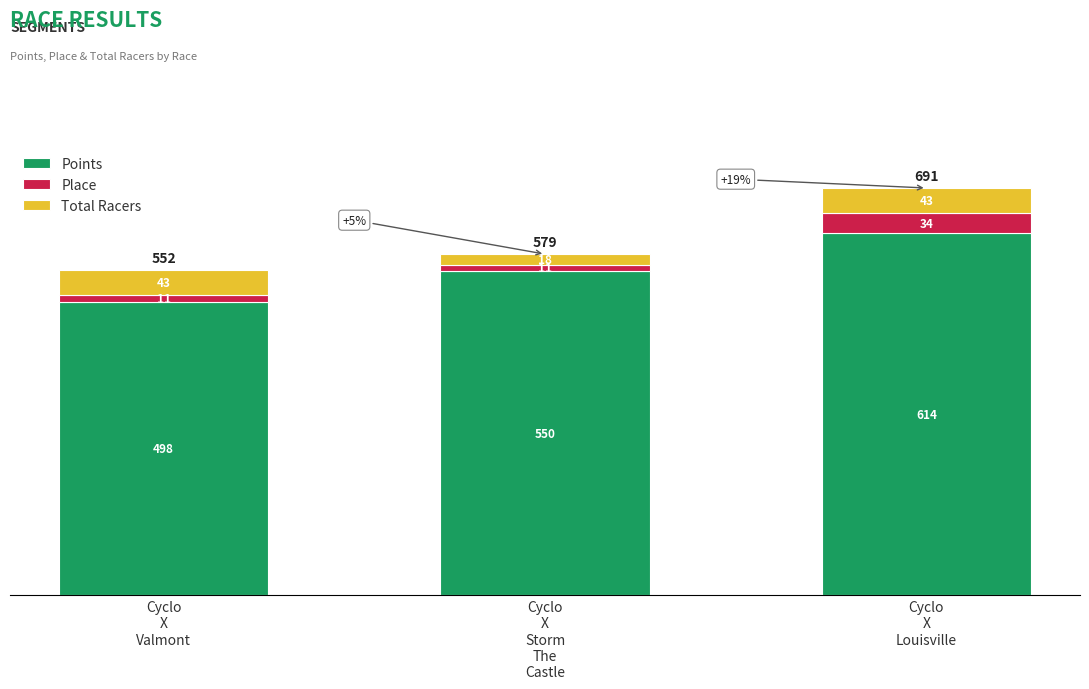

What is the highest value of the Points series?

613.6